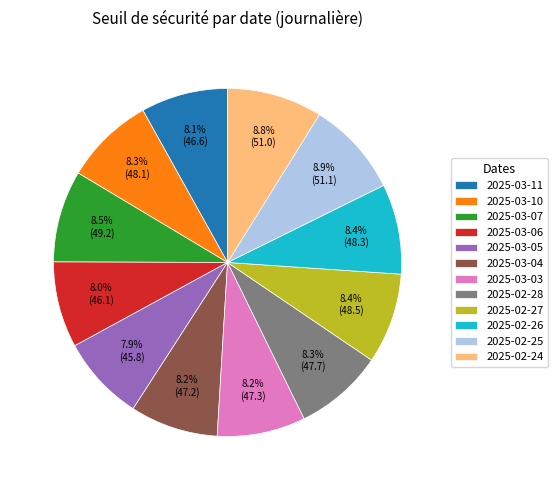

Count the number of slices in the pie.

12